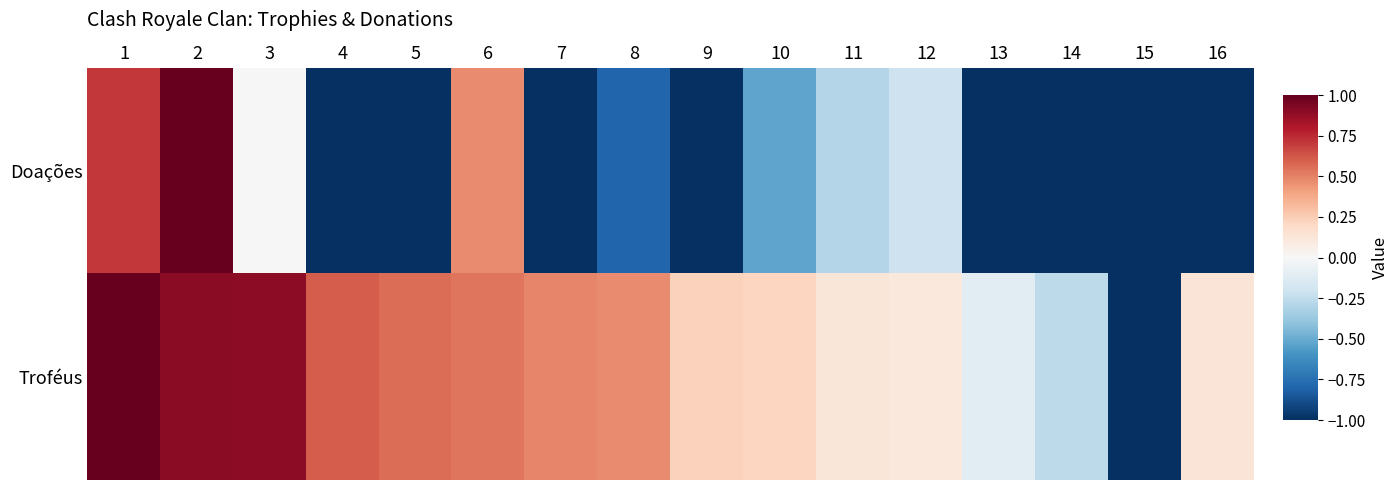

At how many categories does at least one series exceed 0?

13